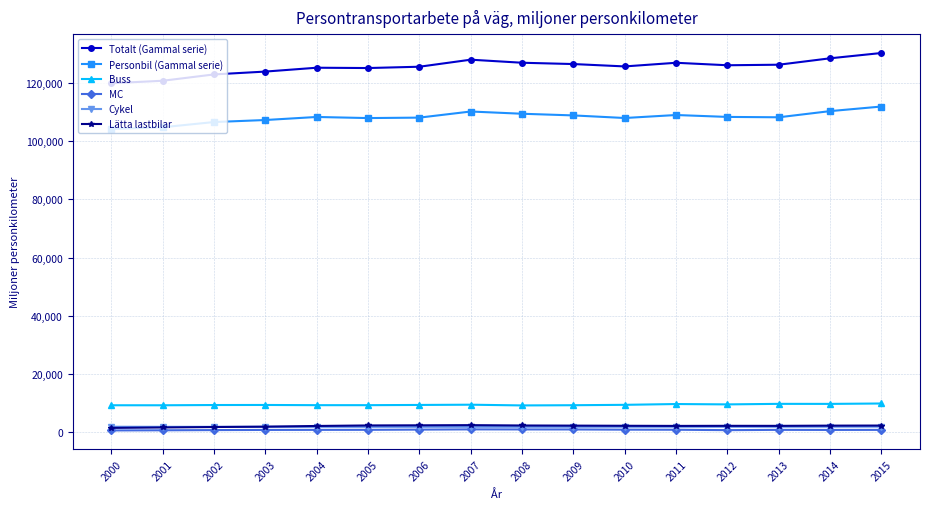

What is the spread (max minus min) of values at 2010?

124908.0